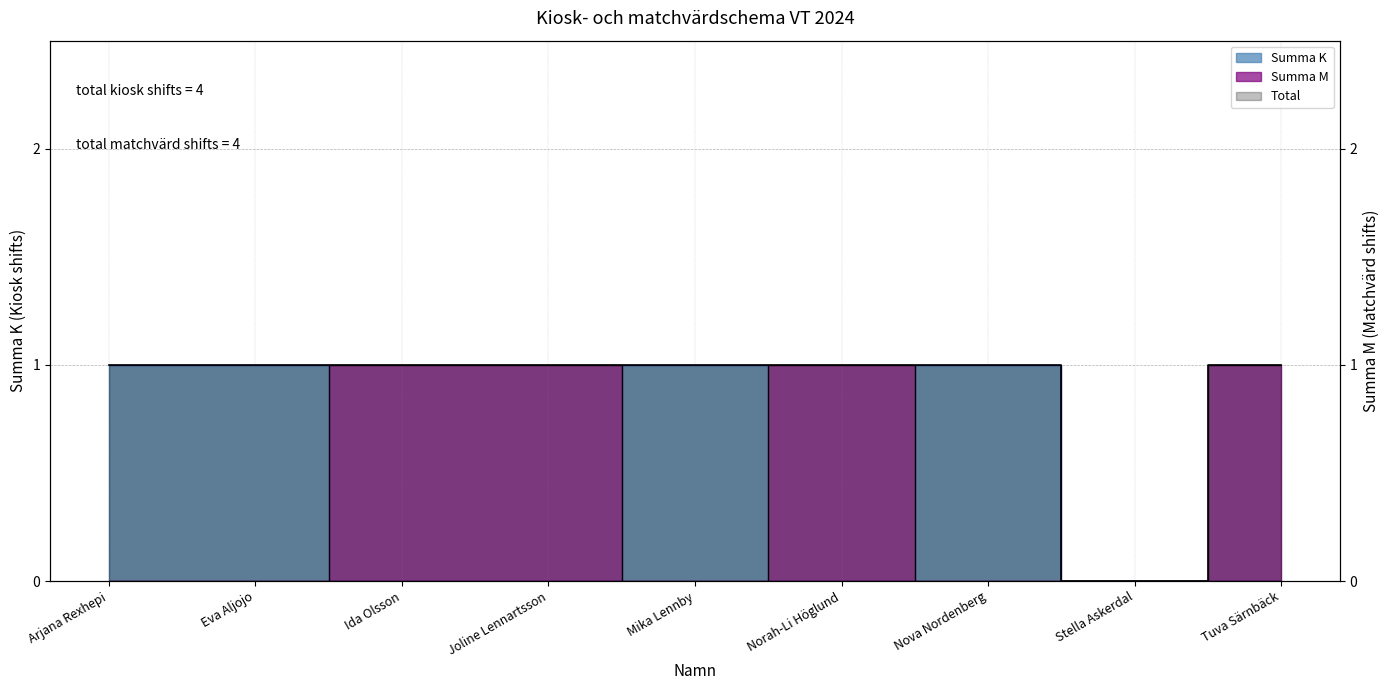

Is the value of Summa K at Ida Olsson greater than the value of Summa M at Tuva Särnbäck?

No